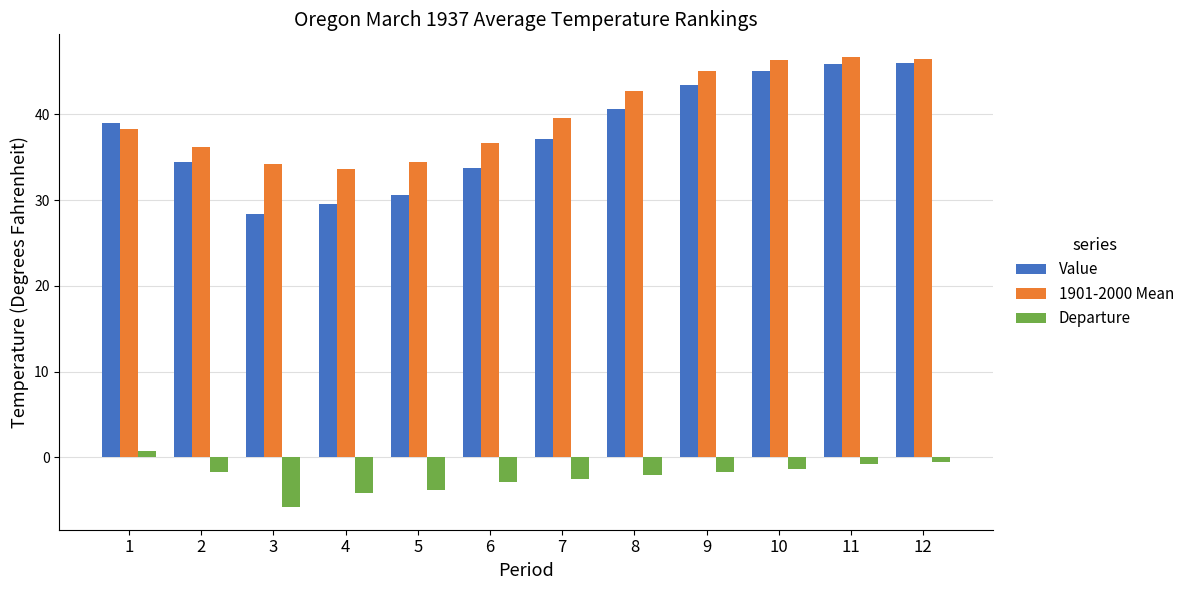

Is it true that Departure equals -4.1 at 4?

True